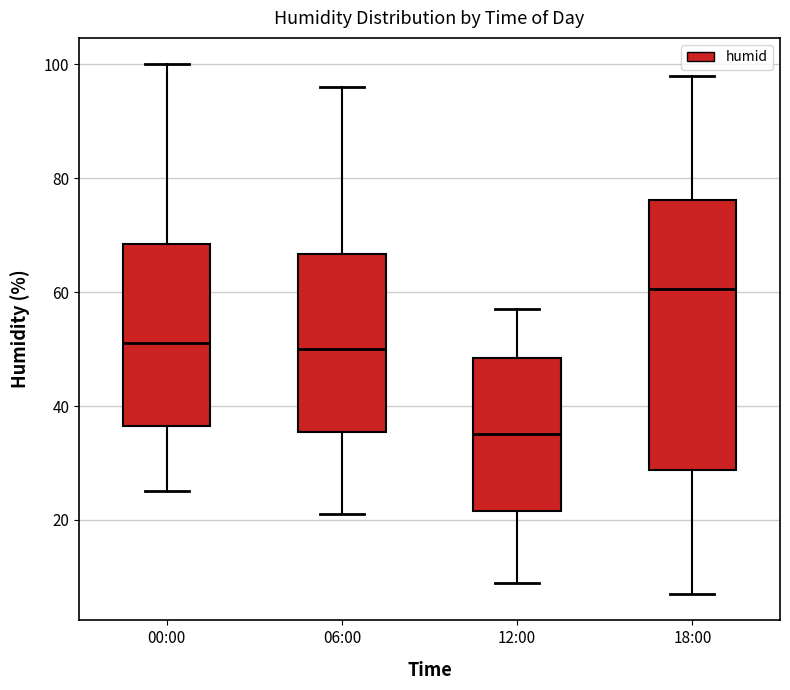

Which box is the tallest, from its lower edge to its upper edge?

18:00